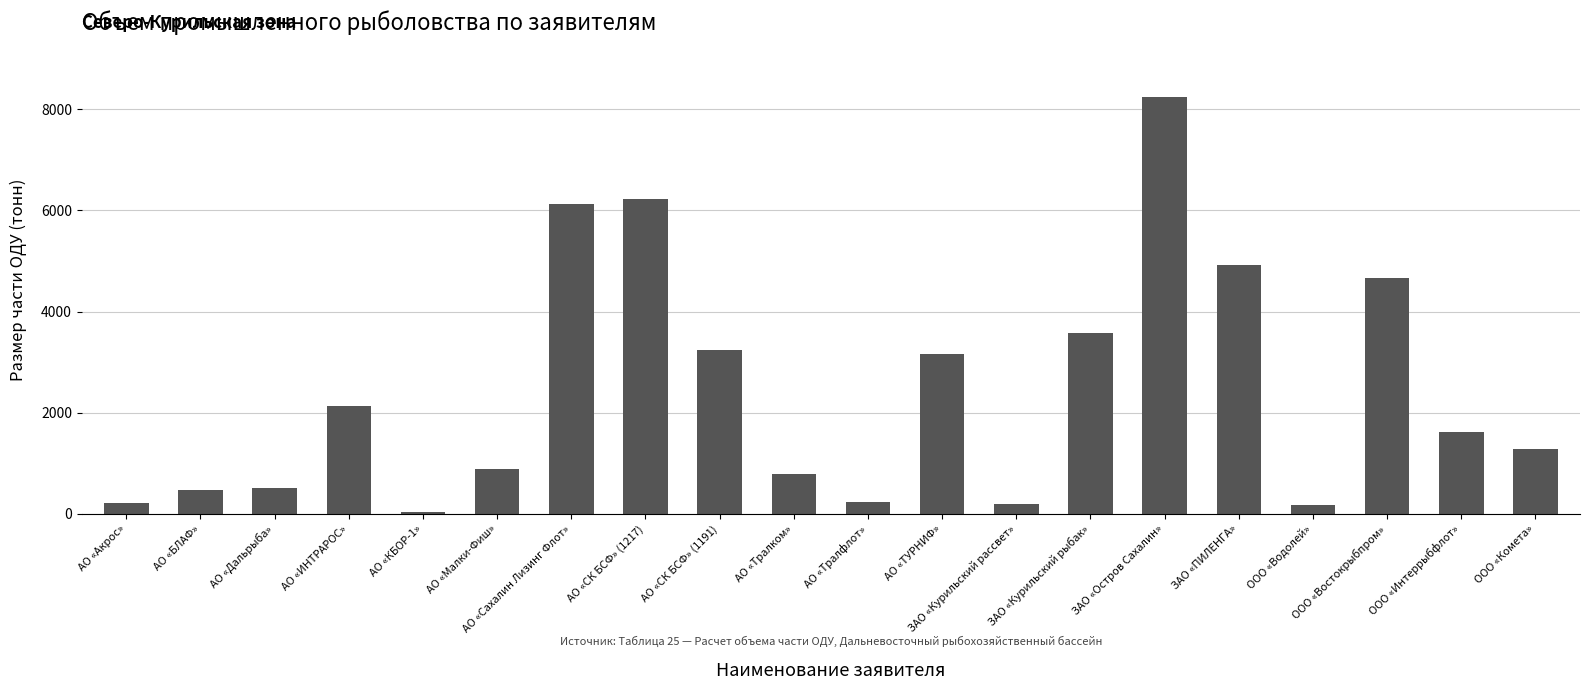

Which category has the highest value across all series?

ЗАО «Остров Сахалин»